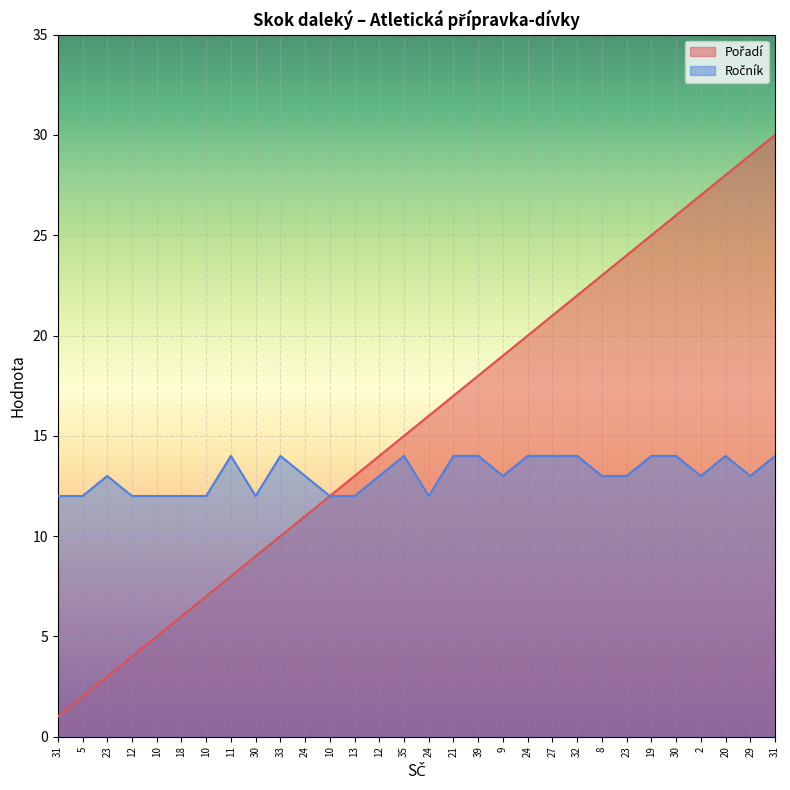

What is the label of the 9th point from the right?

32